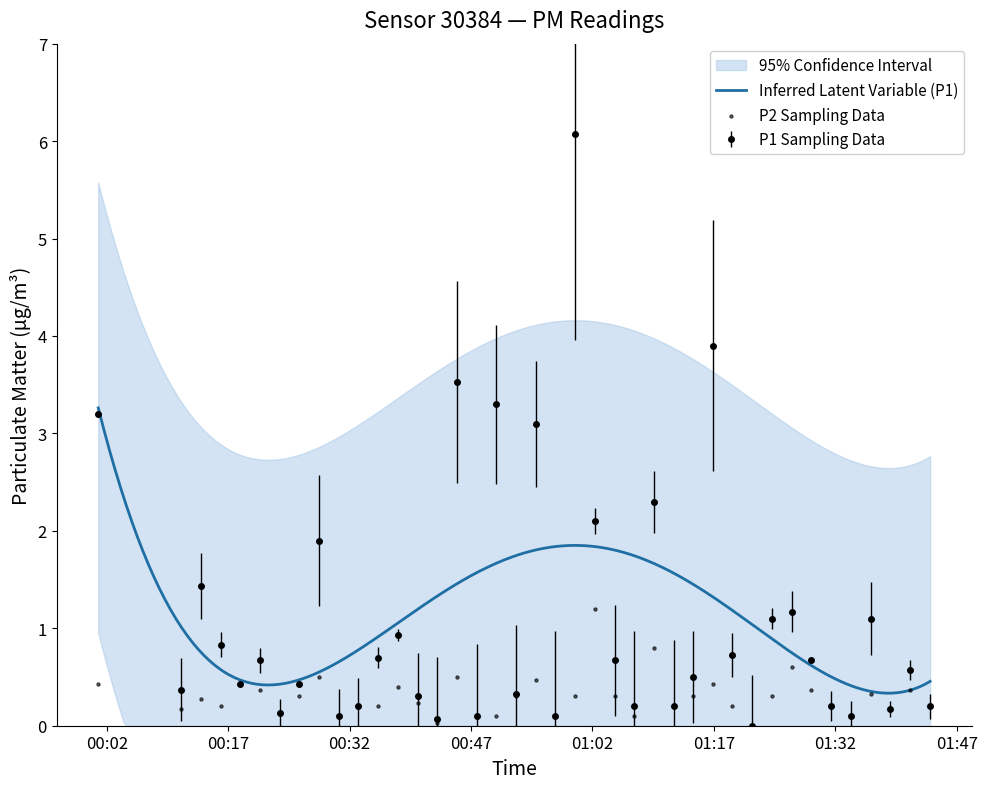

Which series contains the lowest Y value?

P1